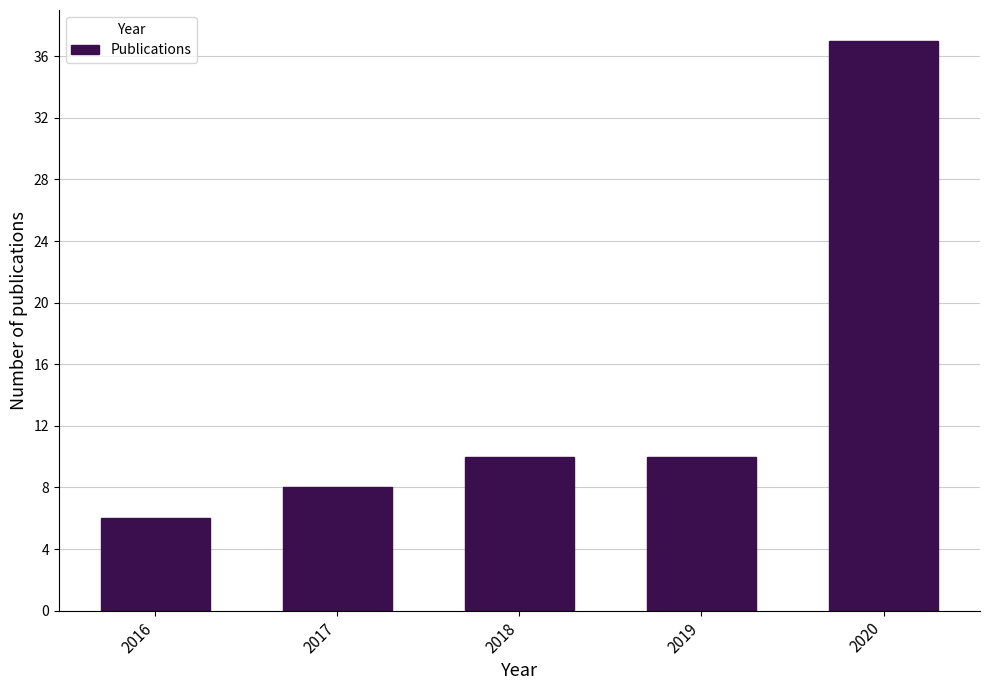

Reading left to right, transcribe all the data shown in this chart.

6	8	10	10	37